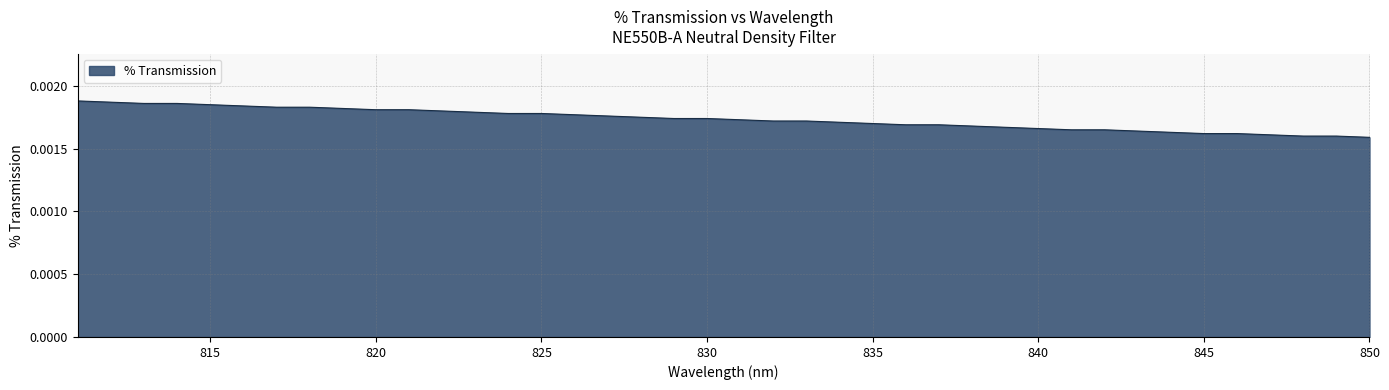

What is the sum of all values?

0.1